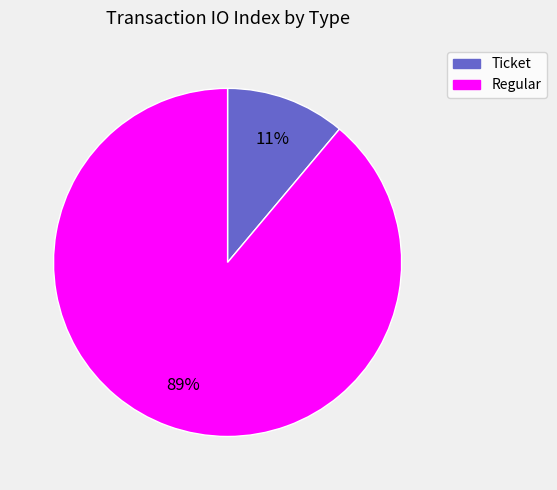

Is the sum of Regular and Ticket greater than half?

Yes